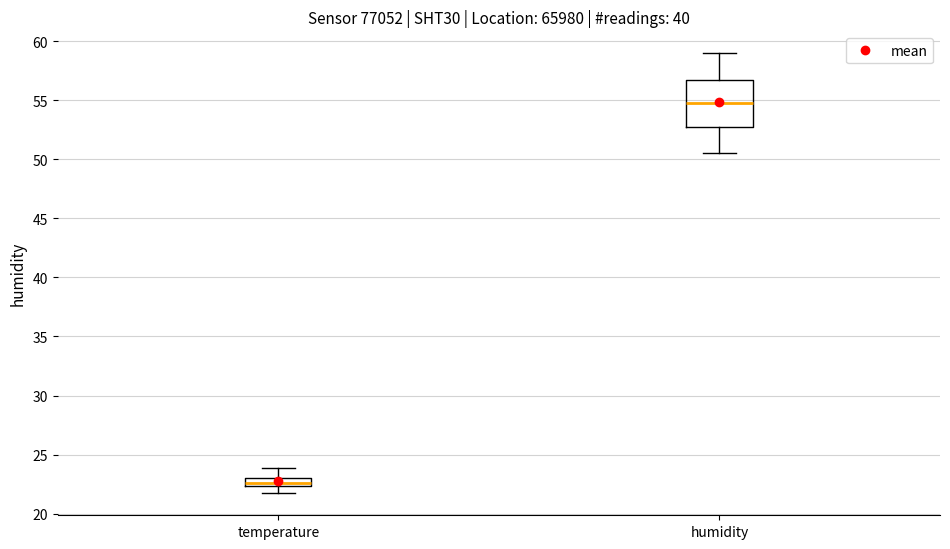

Which box's median line is the highest?

humidity